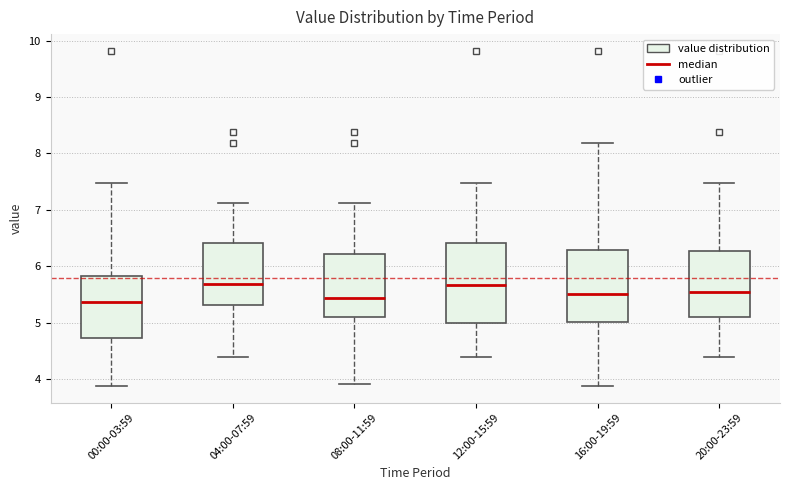

Where is the lower edge of the box for 08:00-11:59 on the y-axis? The values are not printed on the chart, so give them approximately, as read against the axis.

5.1